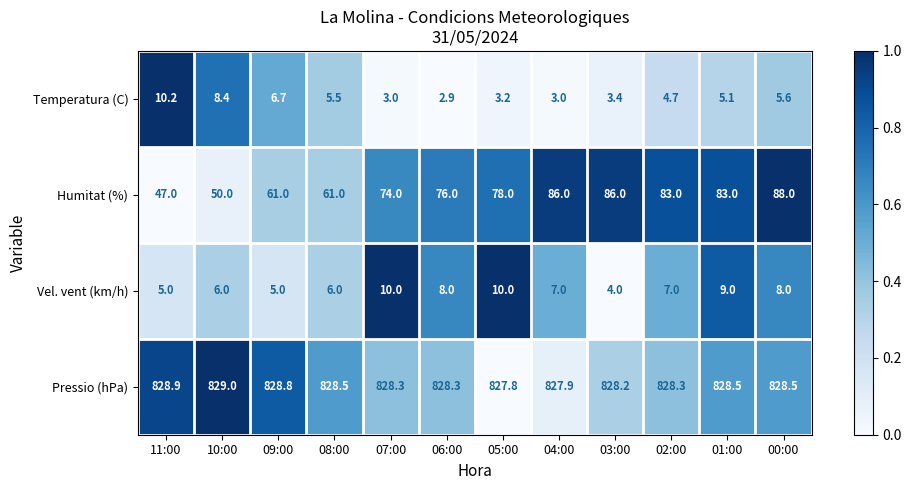

What is the total value across all series at 07:00?

915.3